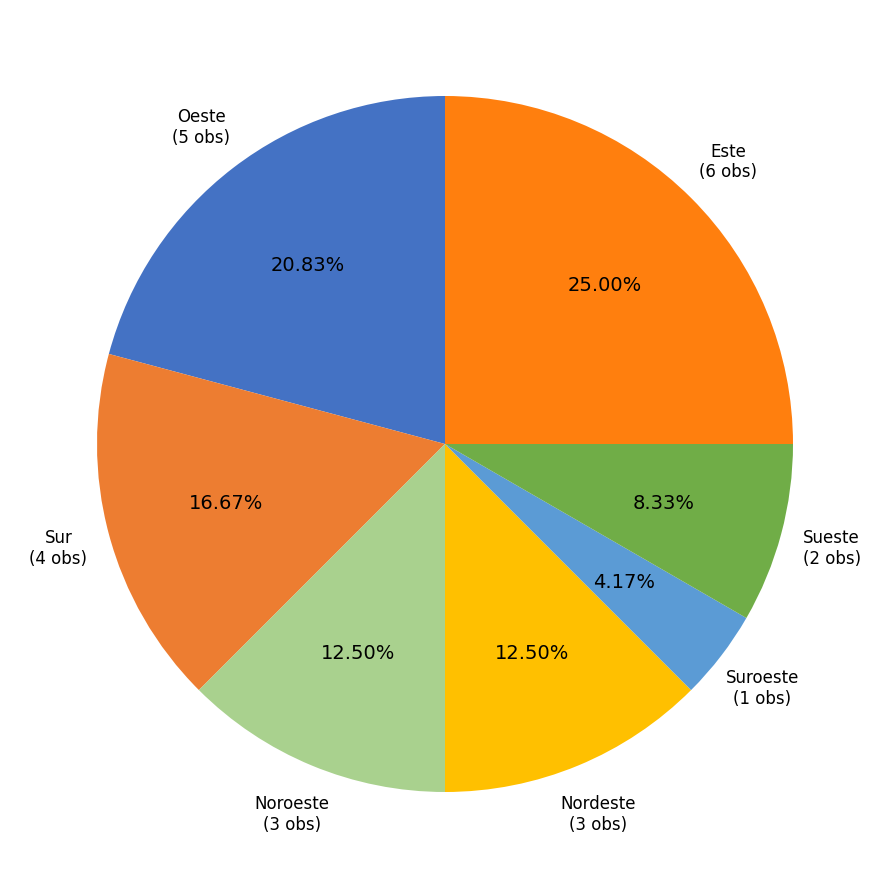

Do Sur and Este together represent more than half of the pie?

No